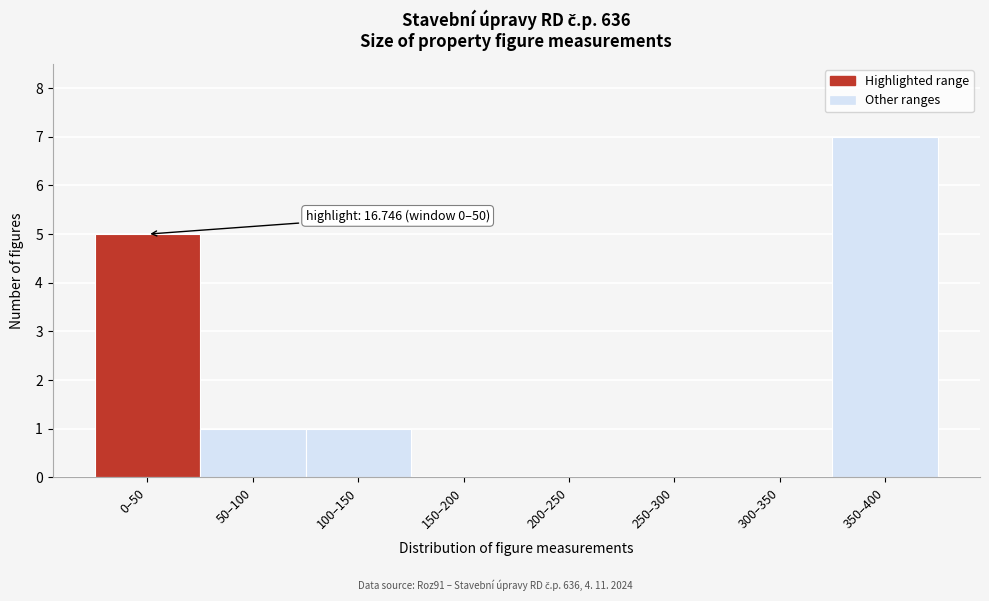

Reading left to right, extract all data points from this chart.

0–50=5	50–100=1	100–150=1	150–200=0	200–250=0	250–300=0	300–350=0	350–400=7